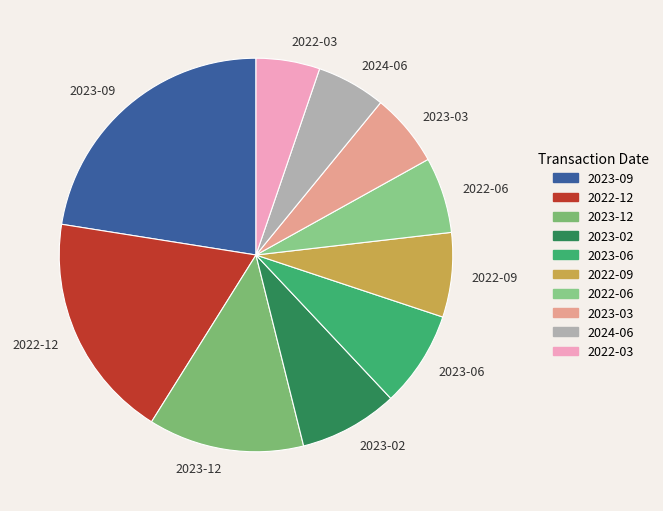

Which slice is the largest?

2023-09